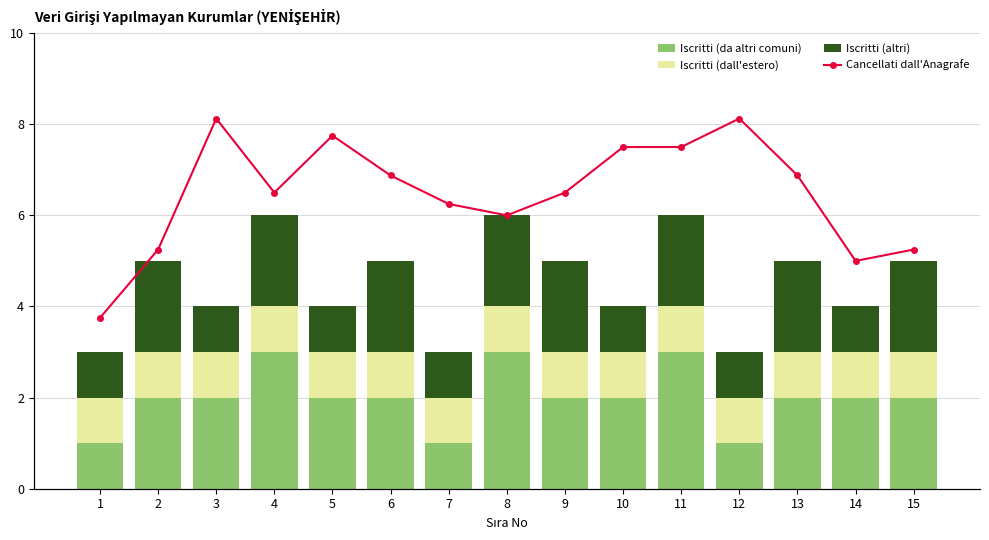

What is the highest value of the Iscritti (da altri comuni) series?

3